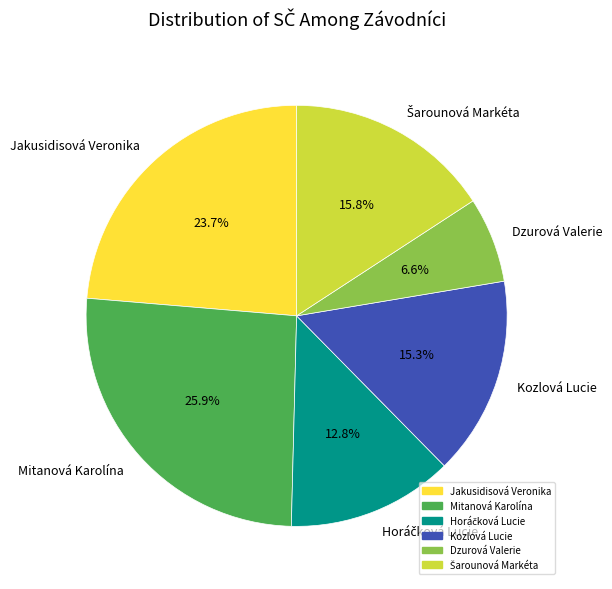

What portion of the pie excludes Mitanová Karolína?

74.1%